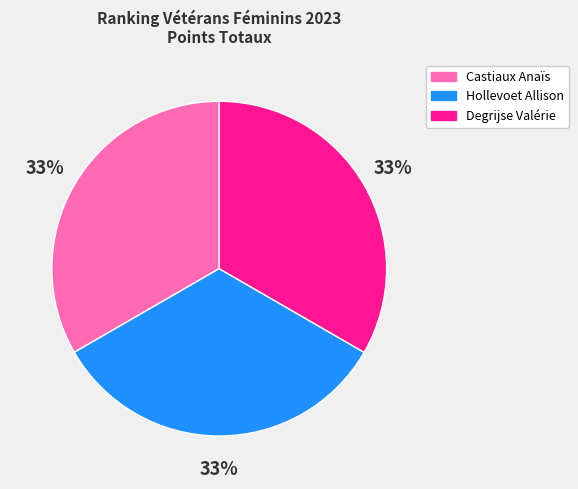

To the nearest percent, what is the average slice percentage?

33%